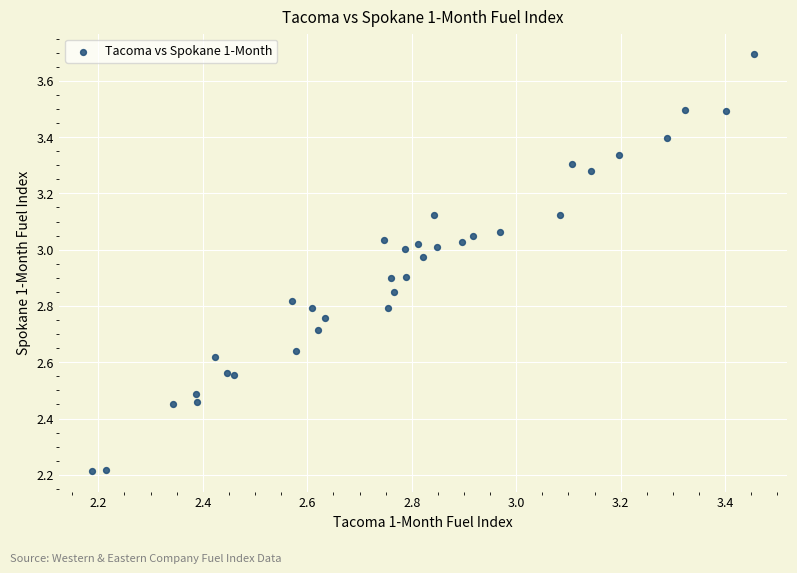

What is the range of Y values (max minus min)?

1.5